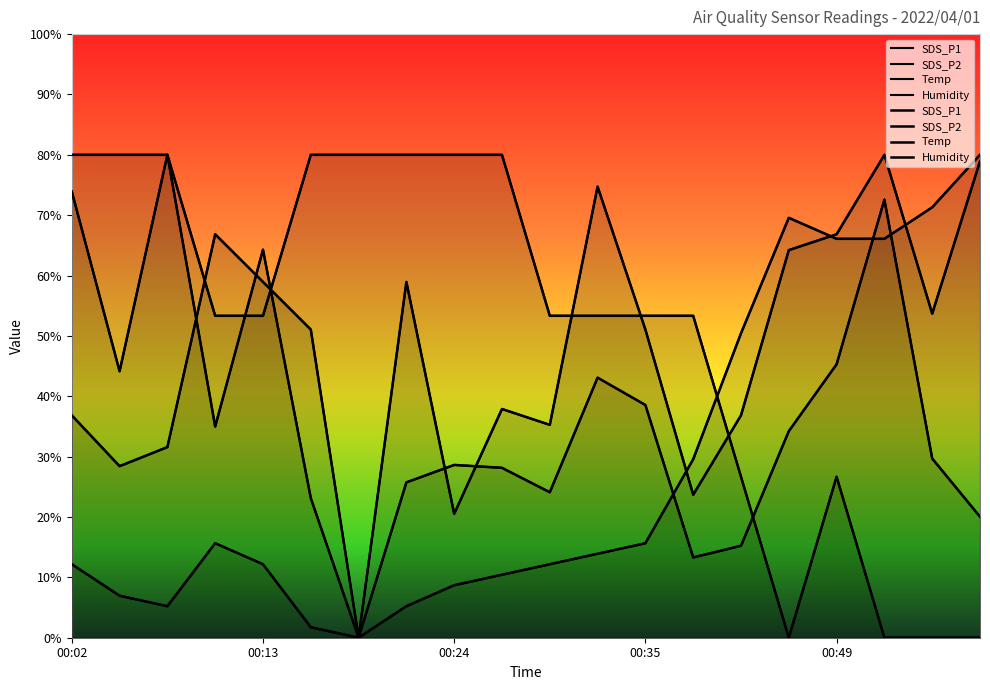

Between which two adjacent categories do SDS_P2 and SDS_P1 first intersect?

00:07 and 00:10